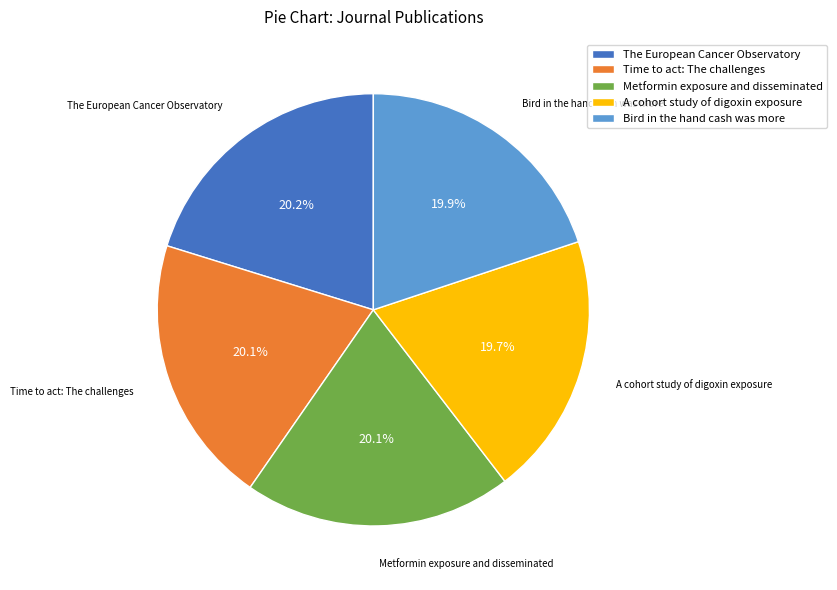

Is there a majority slice in this chart?

No